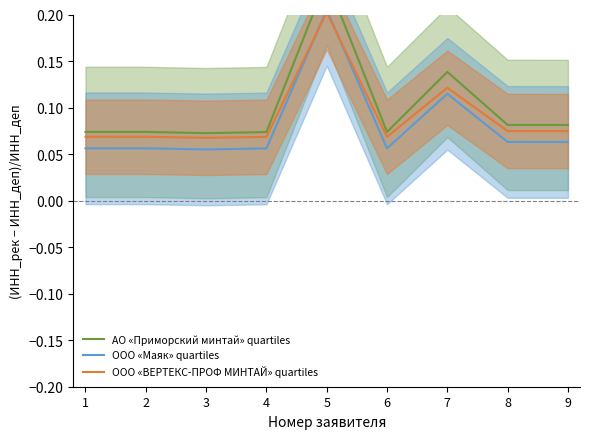

What is the minimum value for ООО «ВЕРТЕКС-ПРОФ МИНТАЙ» quartiles?

0.1